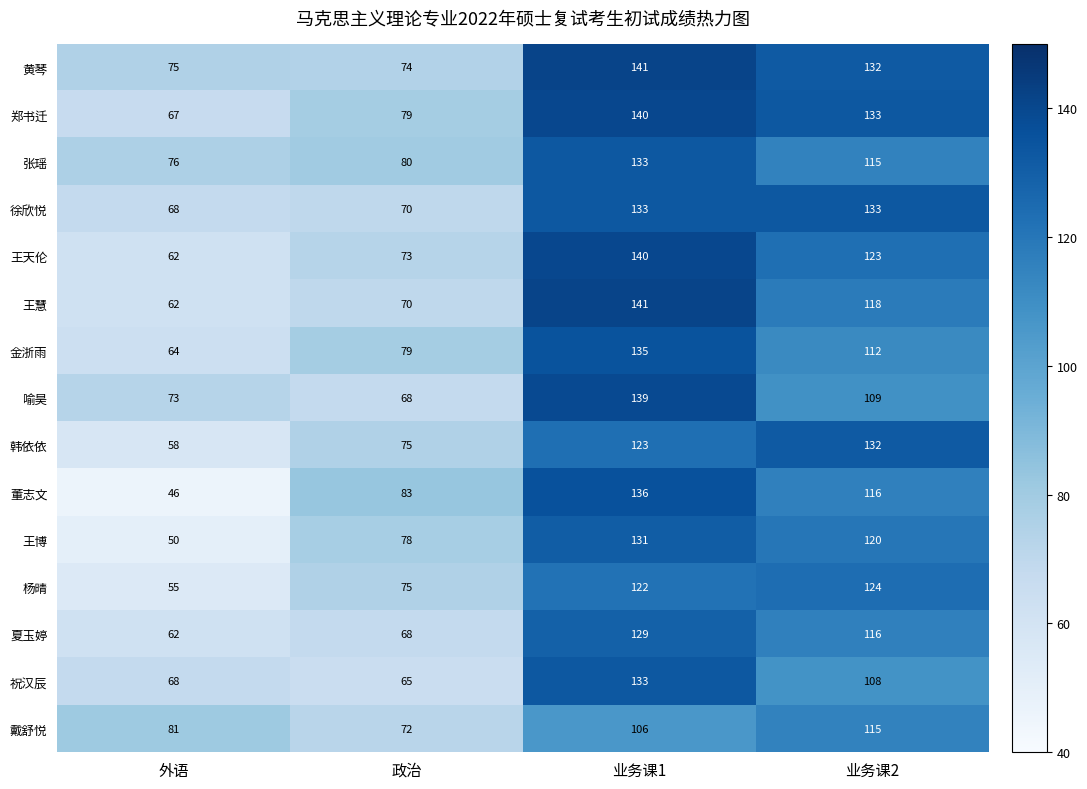

Count the number of categories in the chart.

4